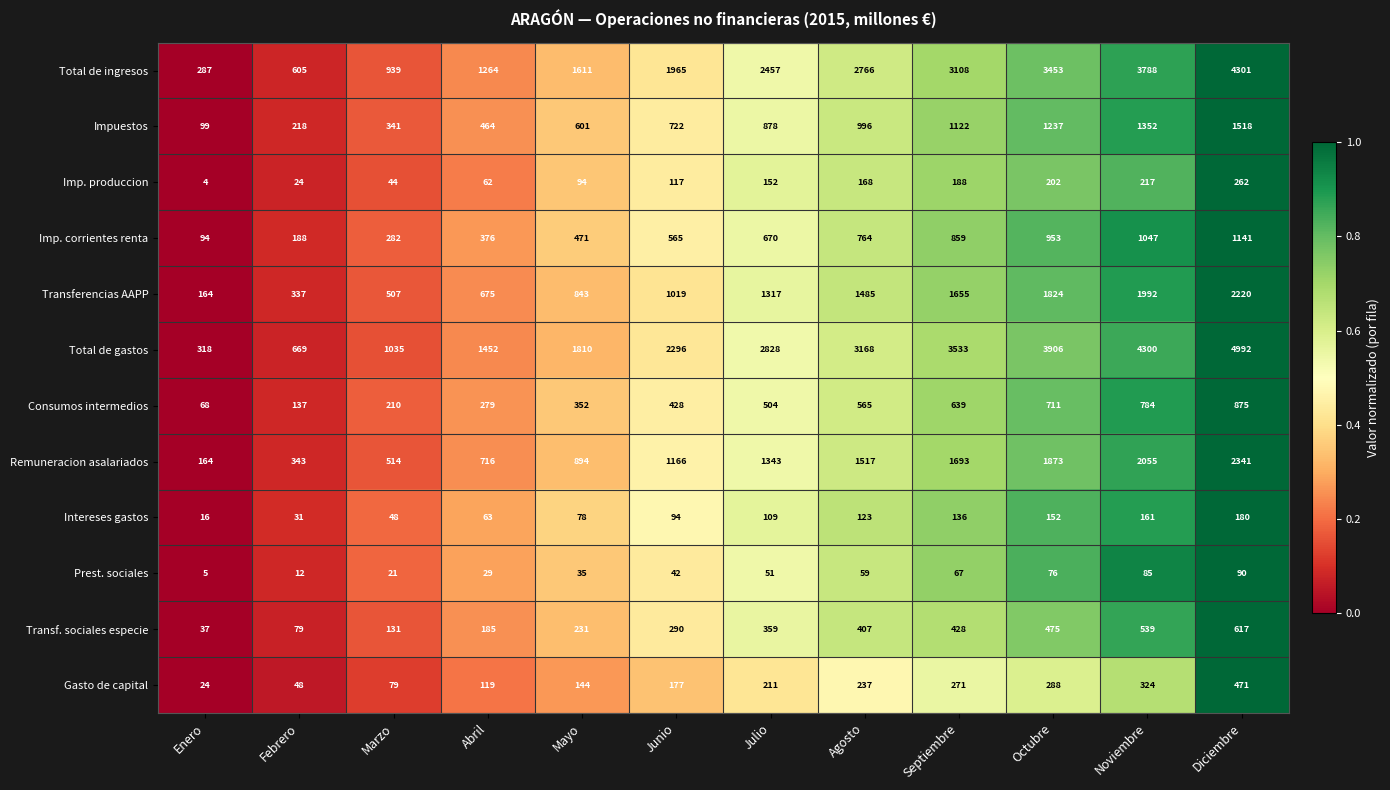

Which category has the lowest value across all series?

Enero